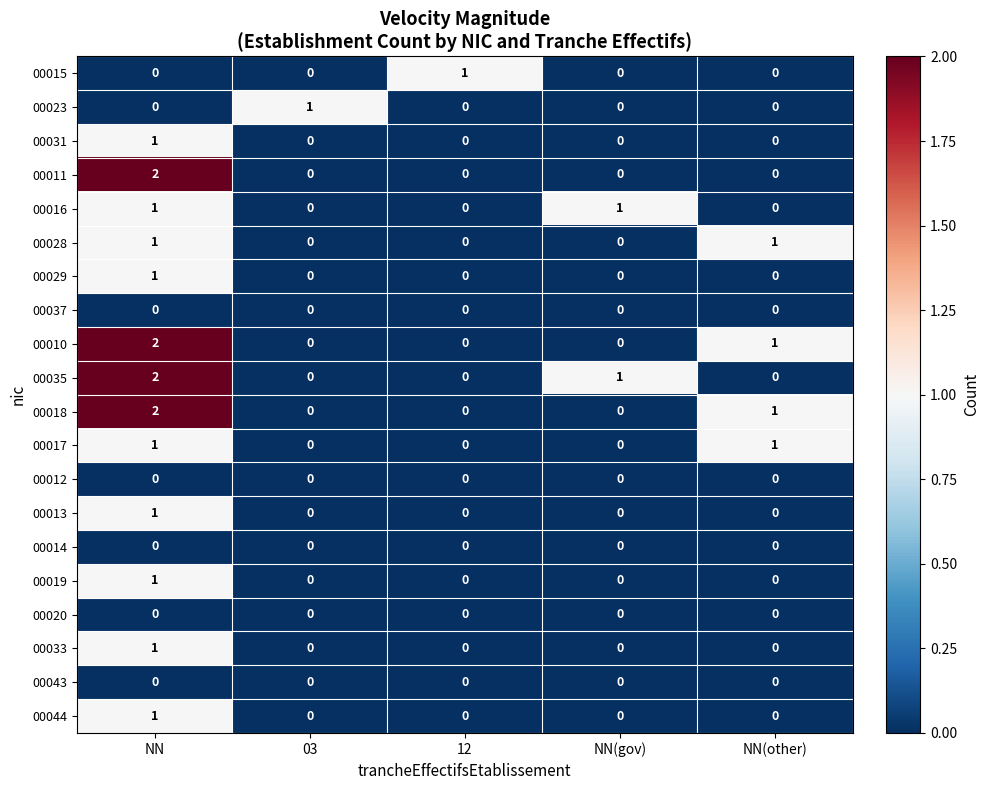

At how many categories does at least one series exceed 0?

5